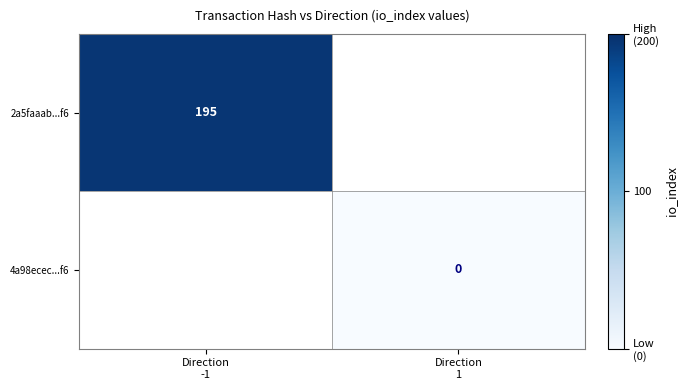

At which category does the chart reach its minimum across all series?

Direction
1